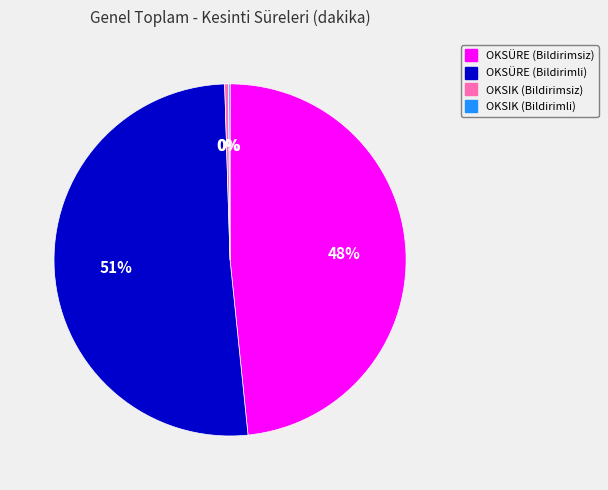

Does OKSÜRE (Bildirimsiz) represent more than half of the total?

No